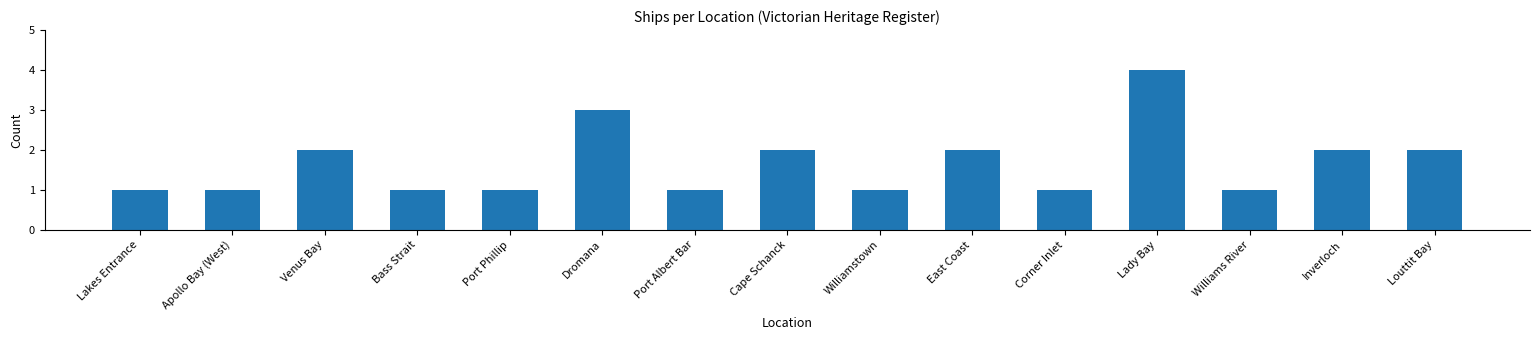

What is the ratio of the value at Williamstown to the value at Lakes Entrance?

1.0